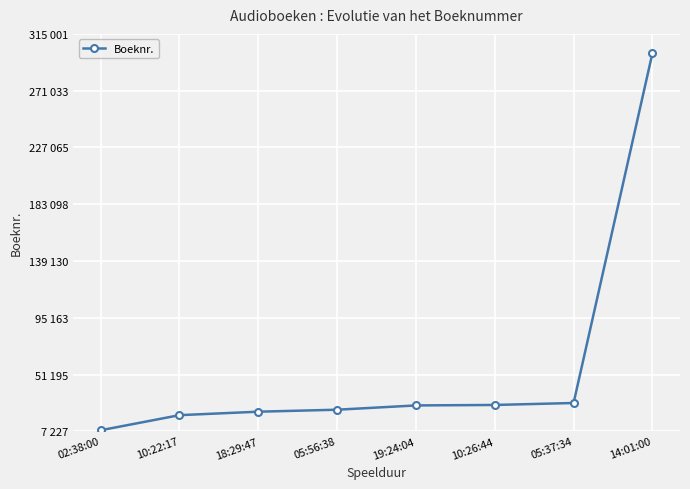

What is the ratio of the value at 10:26:44 to the value at 19:24:04?

1.0